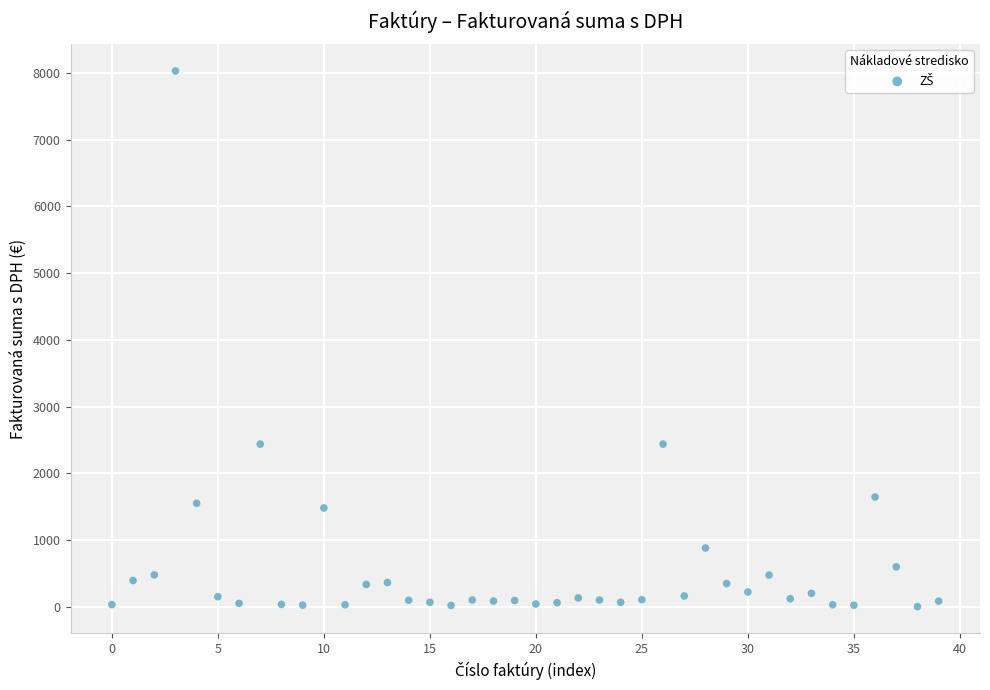

What is the range of Y values (max minus min)?

8028.6